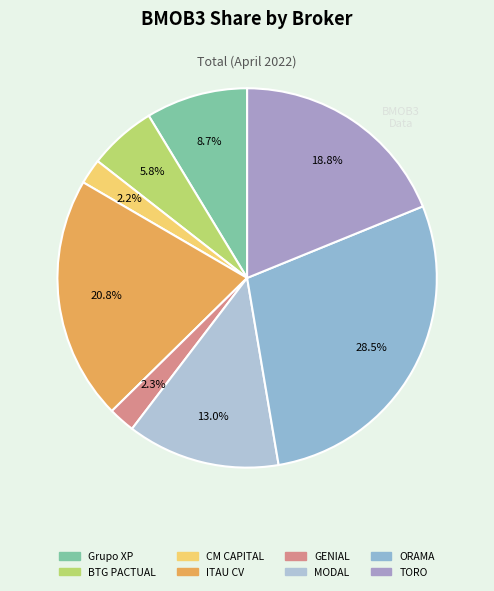

How many slices are in this pie chart?

8